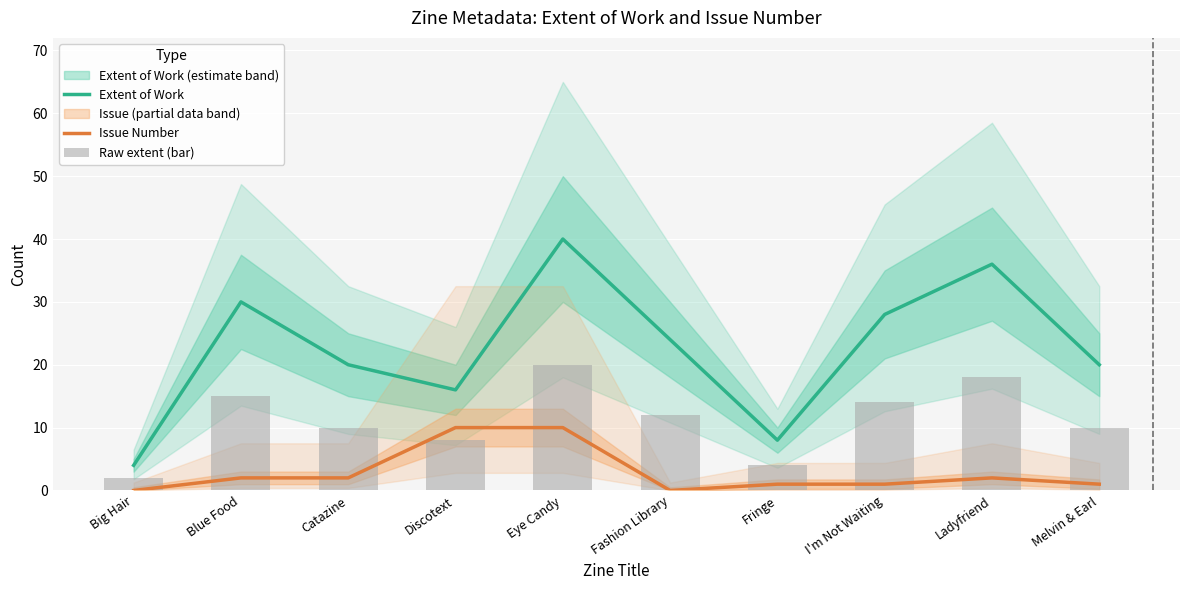

What is the value of the Extent of Work bar at the 1st from the left?

4